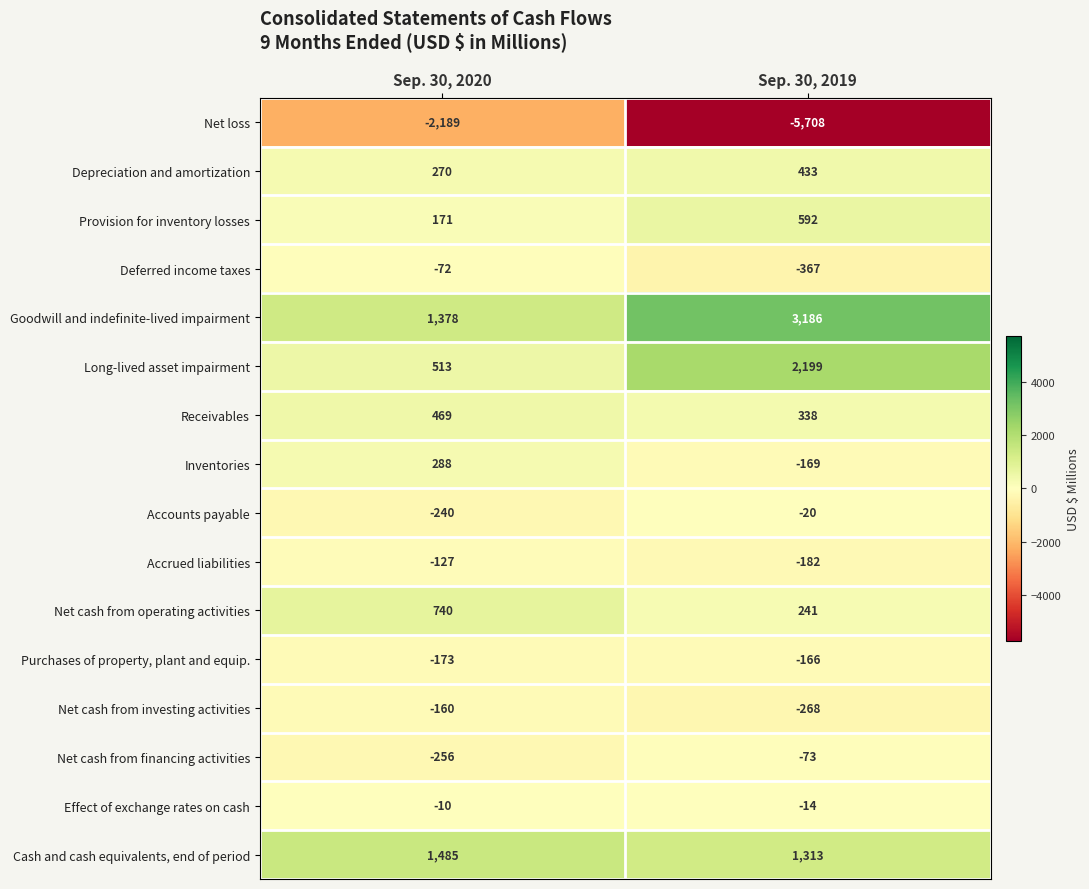

The Goodwill and indefinite-lived impairment series shows 2174 at Sep. 30, 2019. True or false?

False